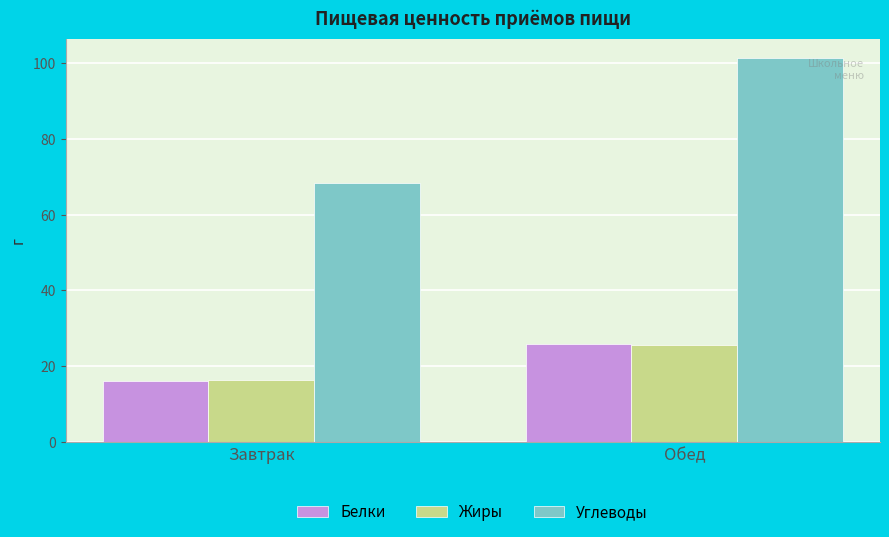

What is the maximum value for Углеводы?

101.4